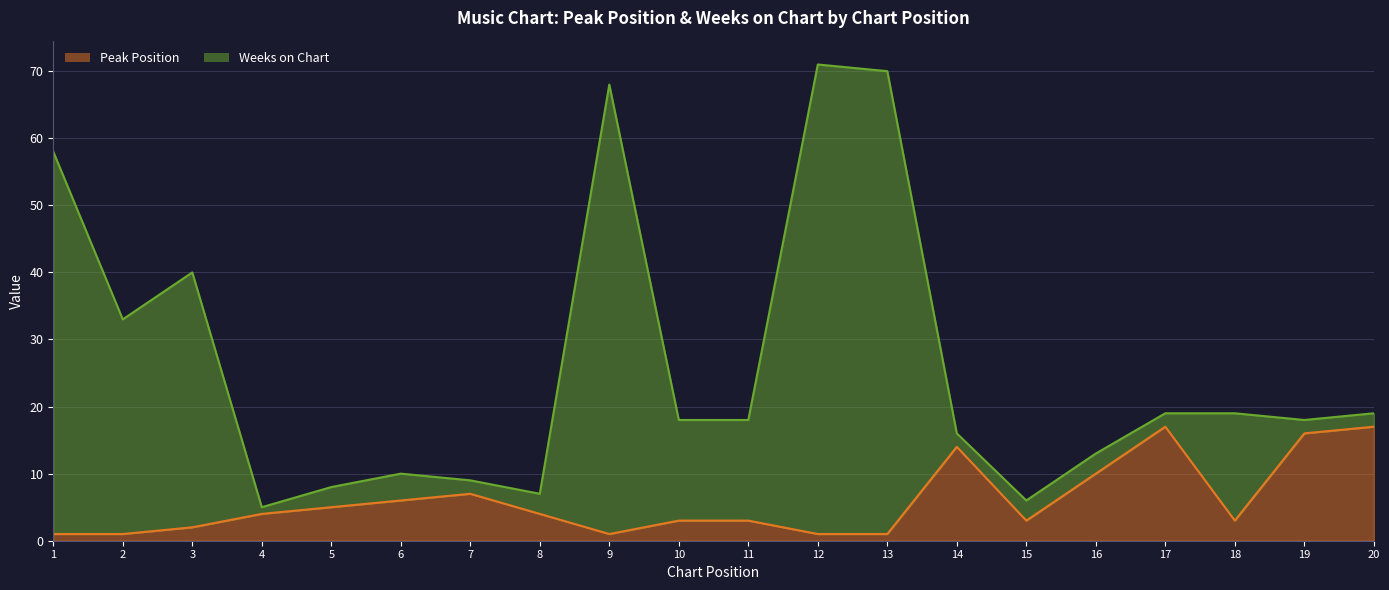

Approximately how many times larger is the value at 2 compared to 16?

0.1